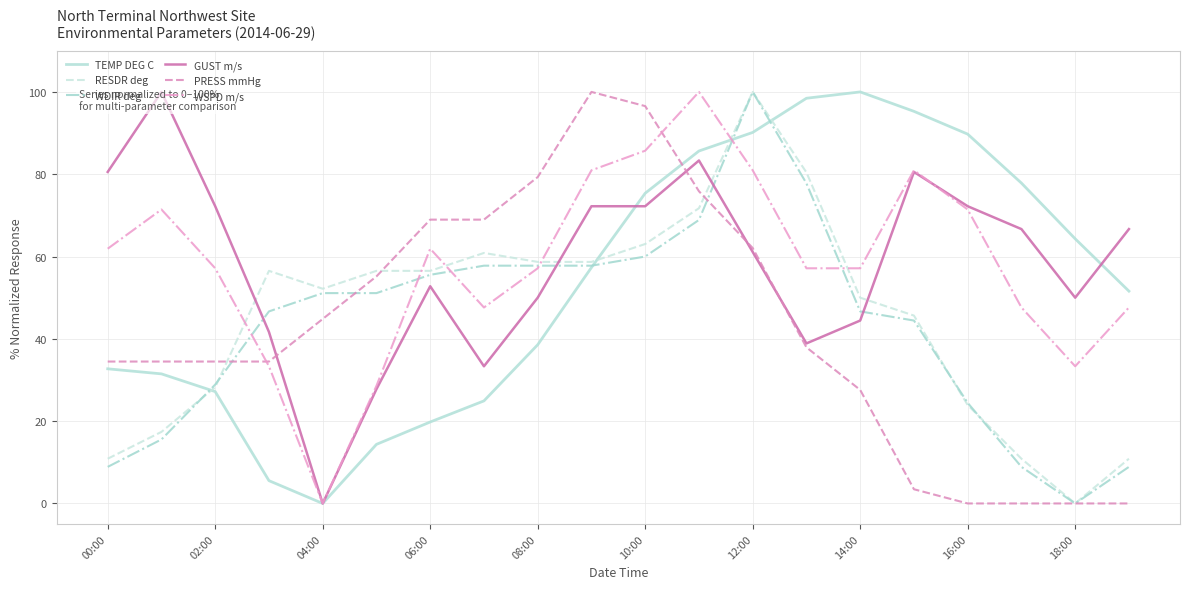

Does the chart display data point markers on the line(s)?

No